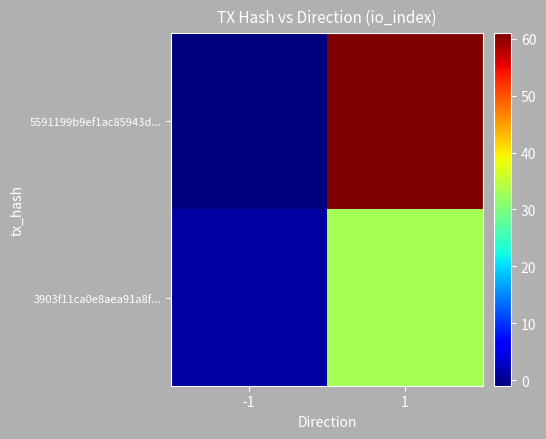

Which series has the widest spread of values?

5591199b9ef1ac85943d...